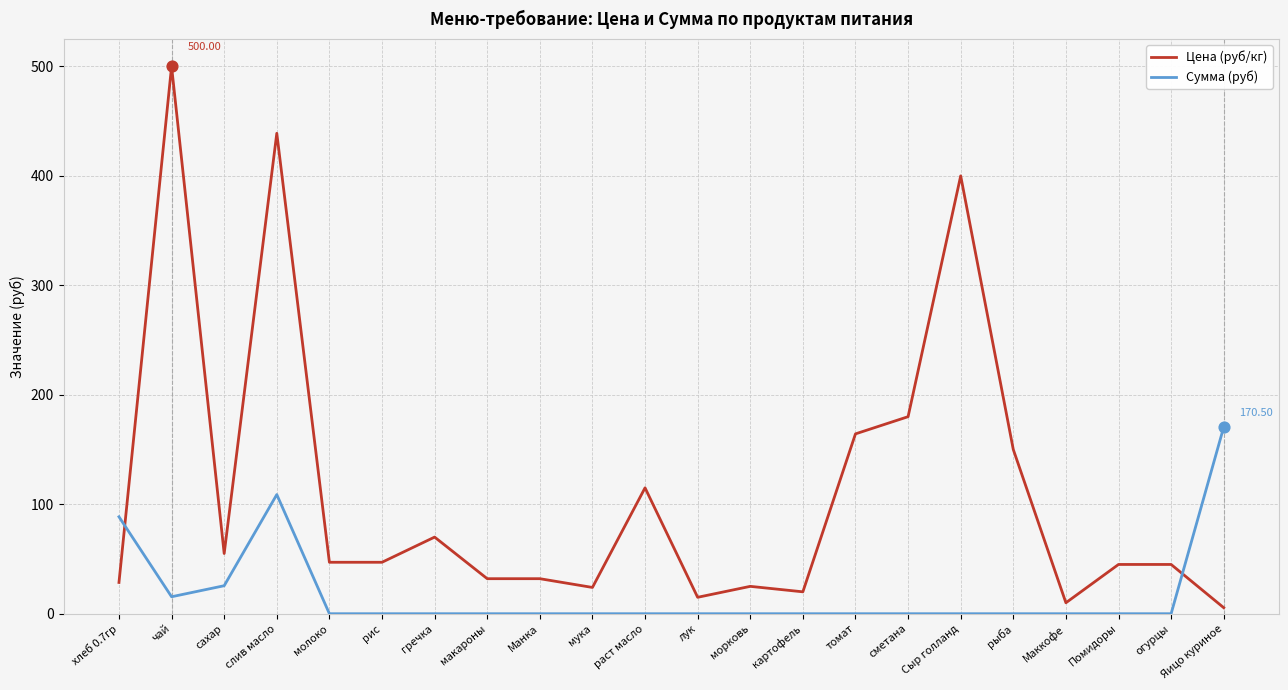

What are all the series names shown in the legend?

Цена (руб/кг), Сумма (руб)